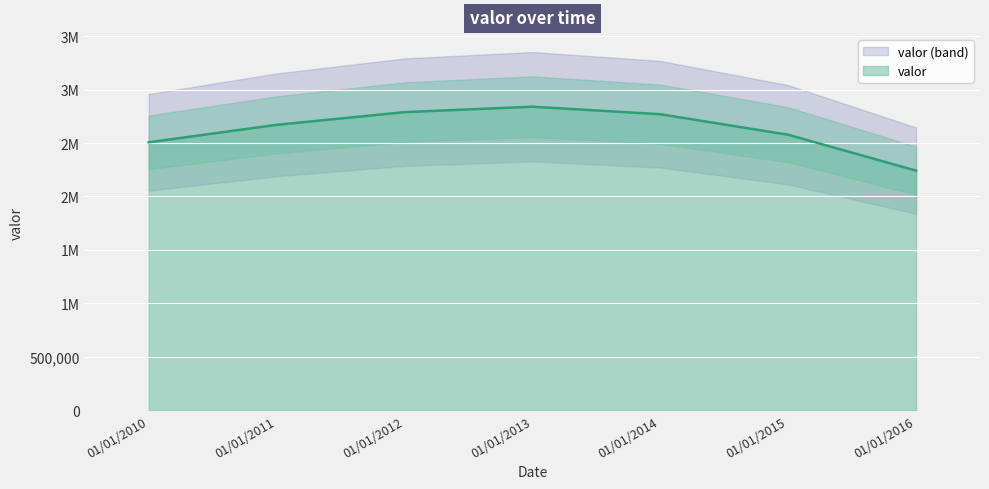

Does the chart display data point markers on the line(s)?

No